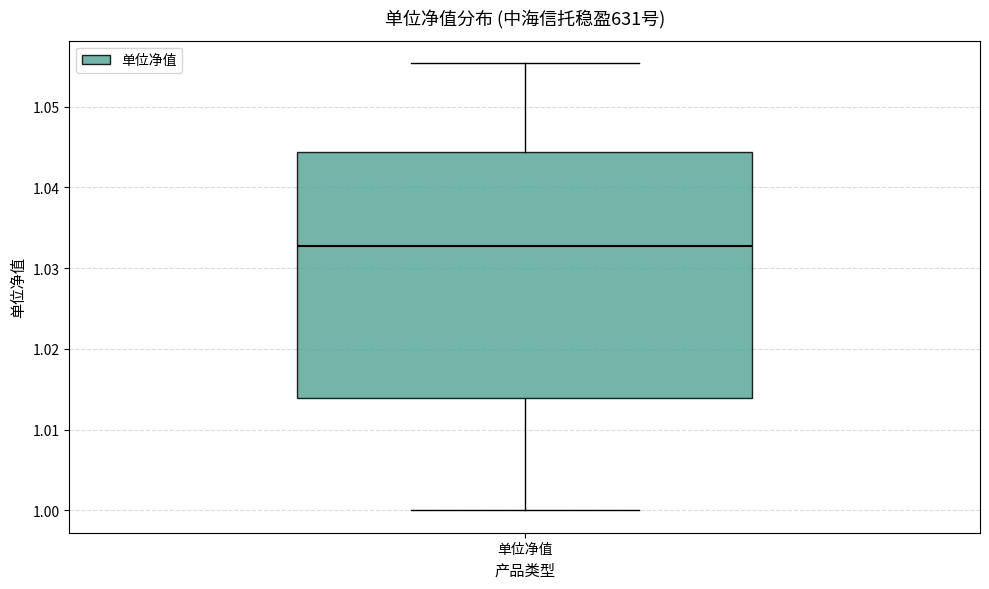

Read this box plot against the y-axis: the position of the median line, the range covered by the box, and the ends of both whiskers. The values are not printed on the chart, so give them approximately, as read against the axis.

median 1.033, box 1.014 to 1.044, whiskers 1.000 to 1.055